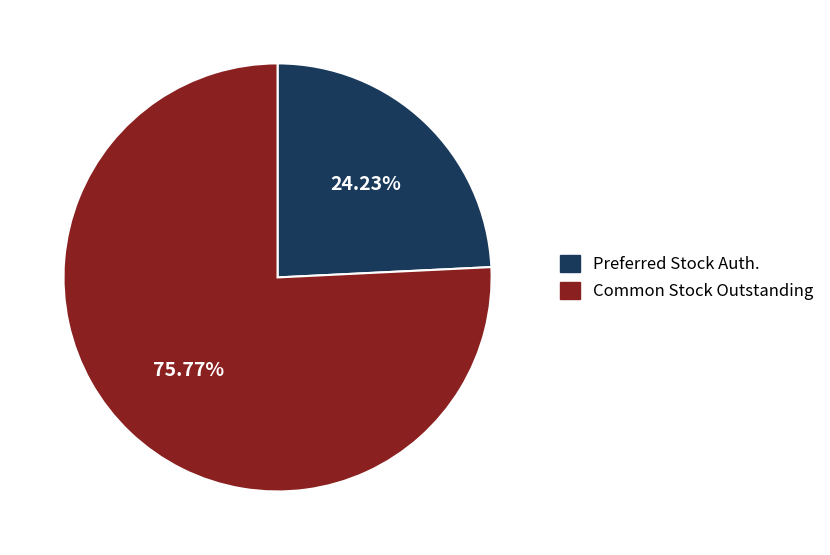

Is there a majority slice in this chart?

Yes